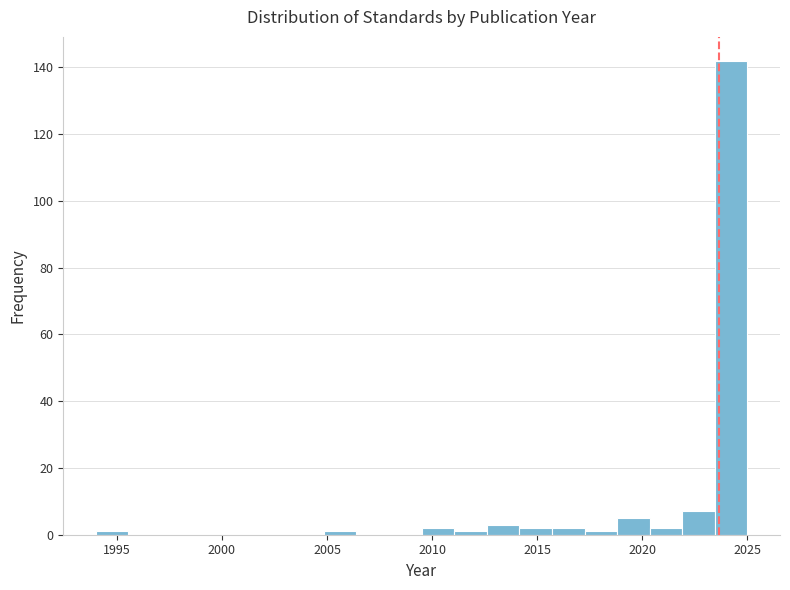

Read against the x-axis, roughly where is the centre of the tallest bar?

2024.0